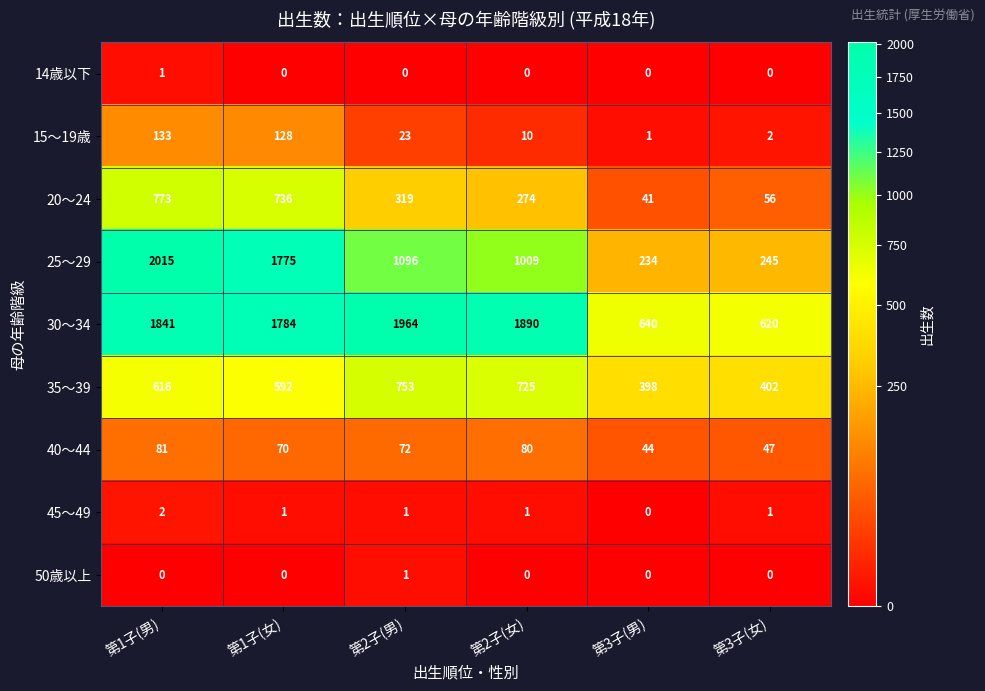

What is the greatest value displayed?

2015